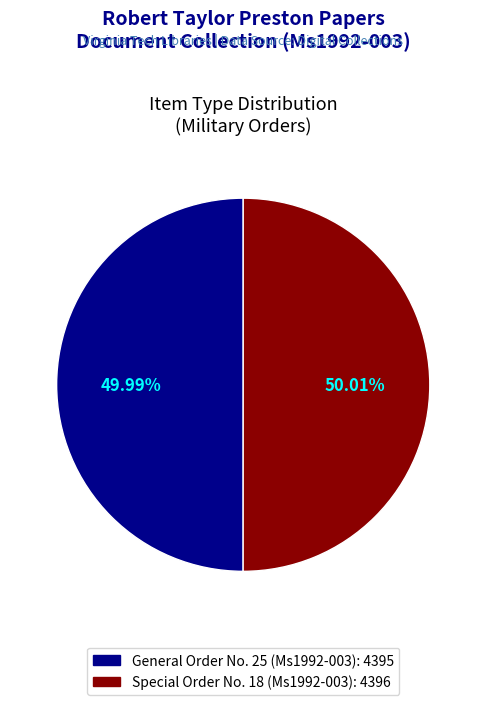

What percentage is the General Order No. 25 (Ms1992-003) slice, to the nearest percent?

50%